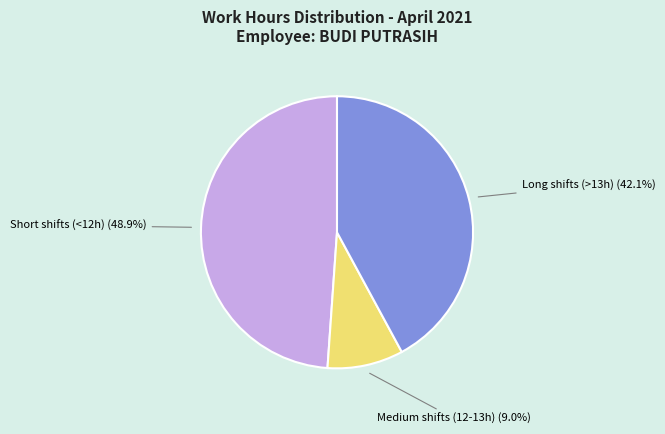

Does any single category account for the majority?

No